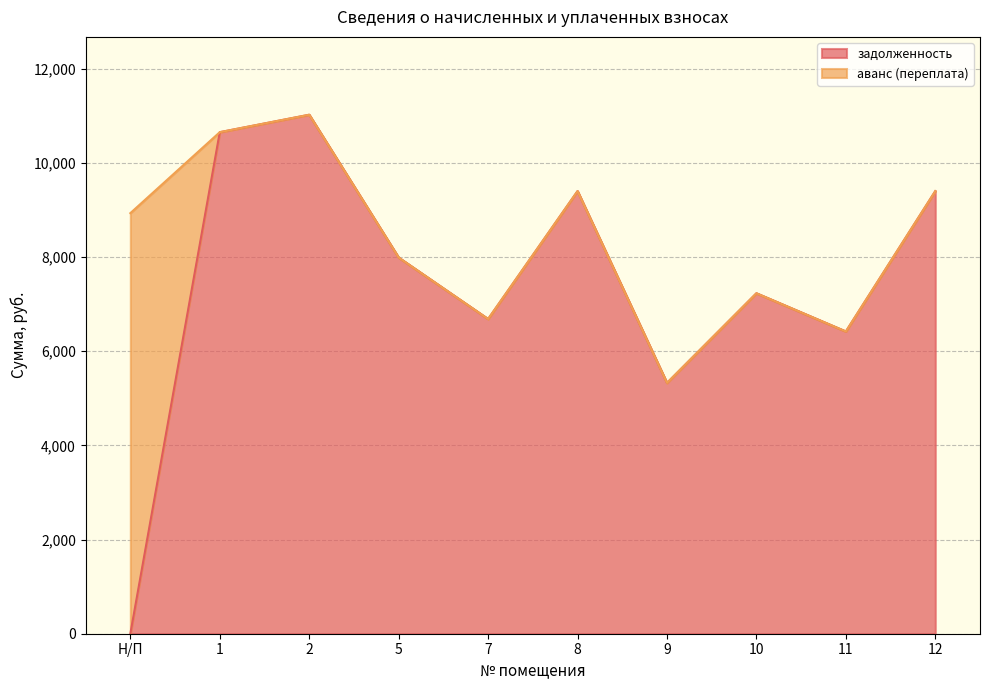

How many values exceed 7990?

5